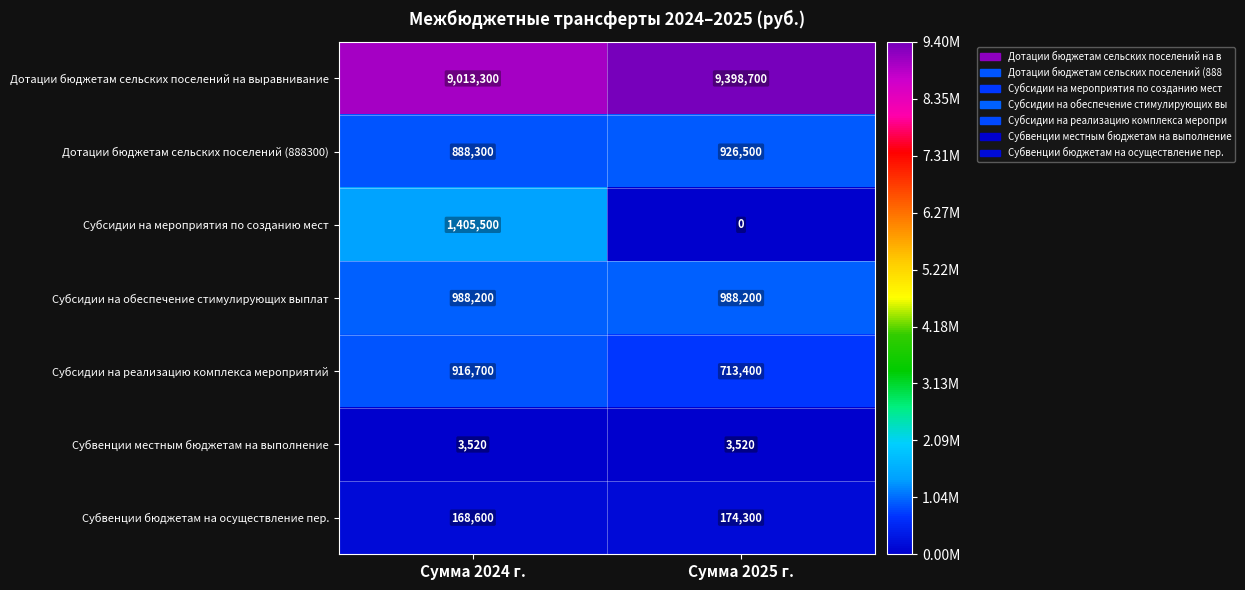

Which series has the largest total across all categories?

Дотации бюджетам сельских поселений на выравнивание